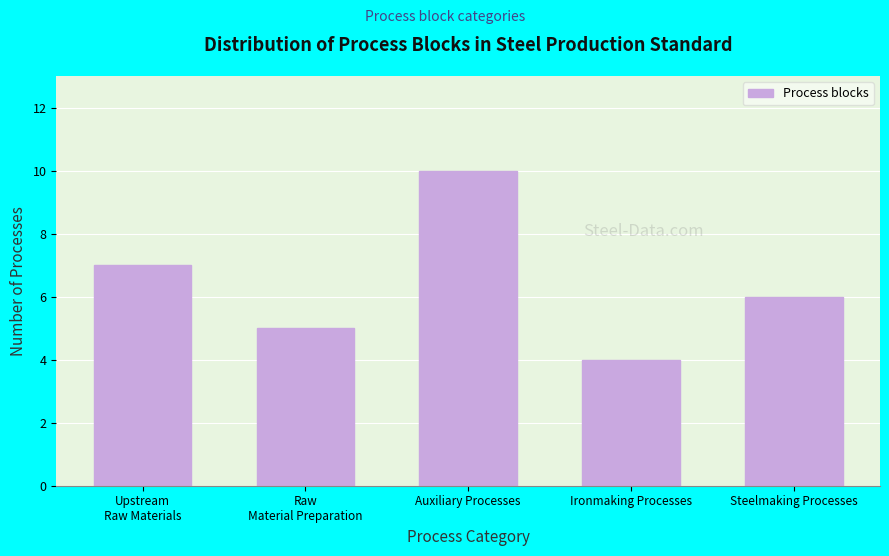

Reading left to right, transcribe all the data shown in this chart.

7	5	10	4	6